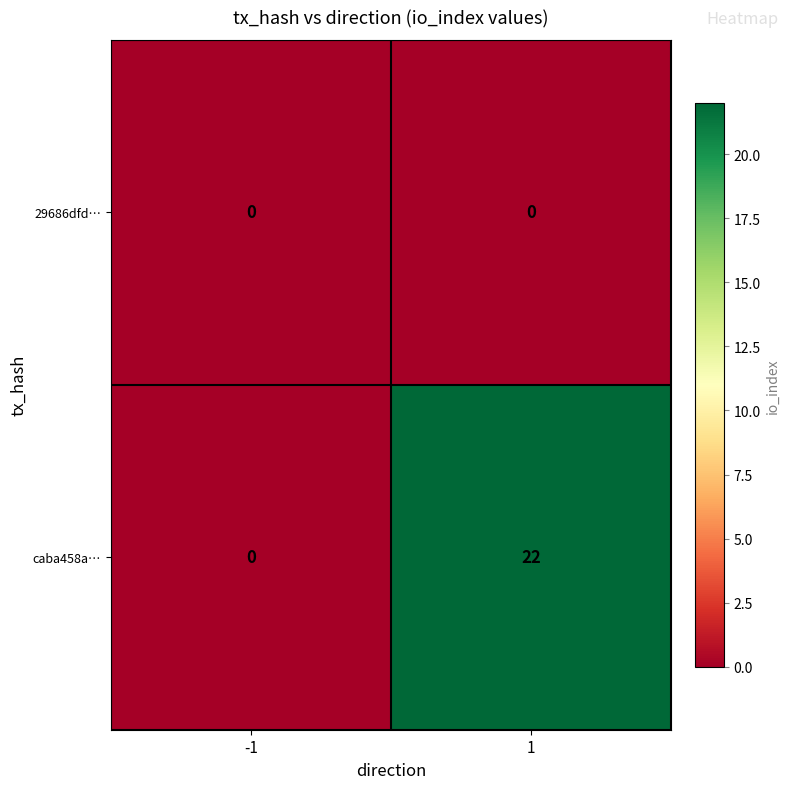

List the series in order of their overall mean, highest first.

caba458a…, 29686dfd…